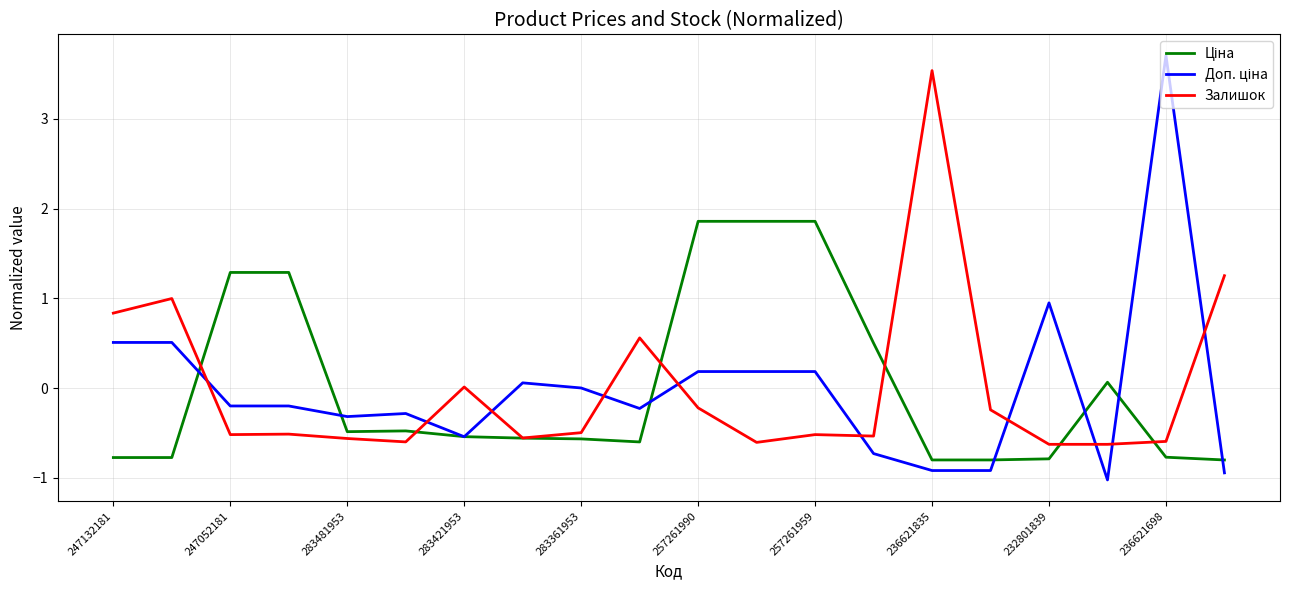

What is the minimum value shown in the chart?

-1.0